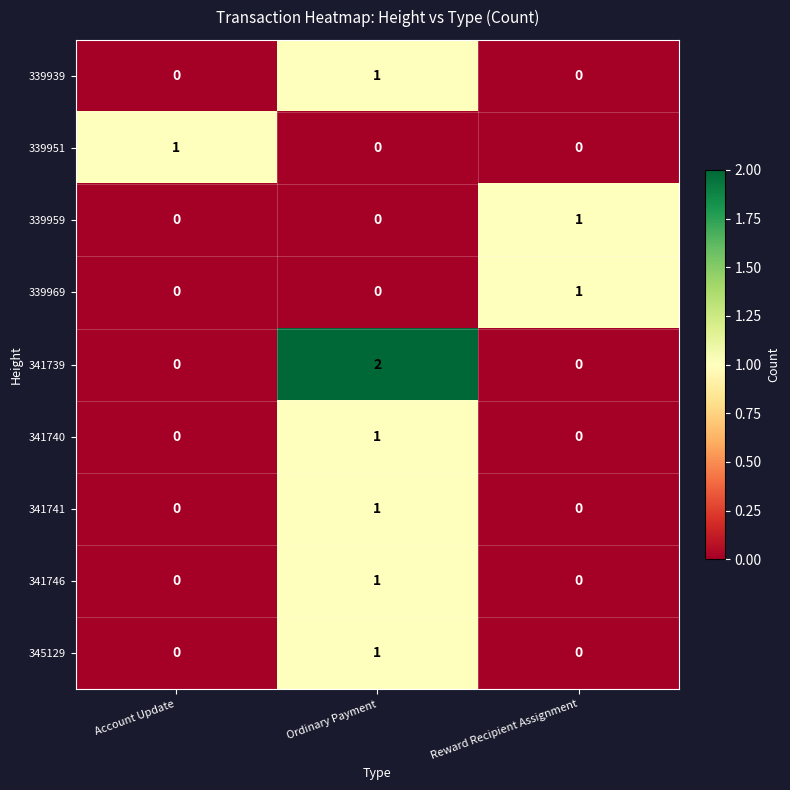

Which series has the largest total across all categories?

341739